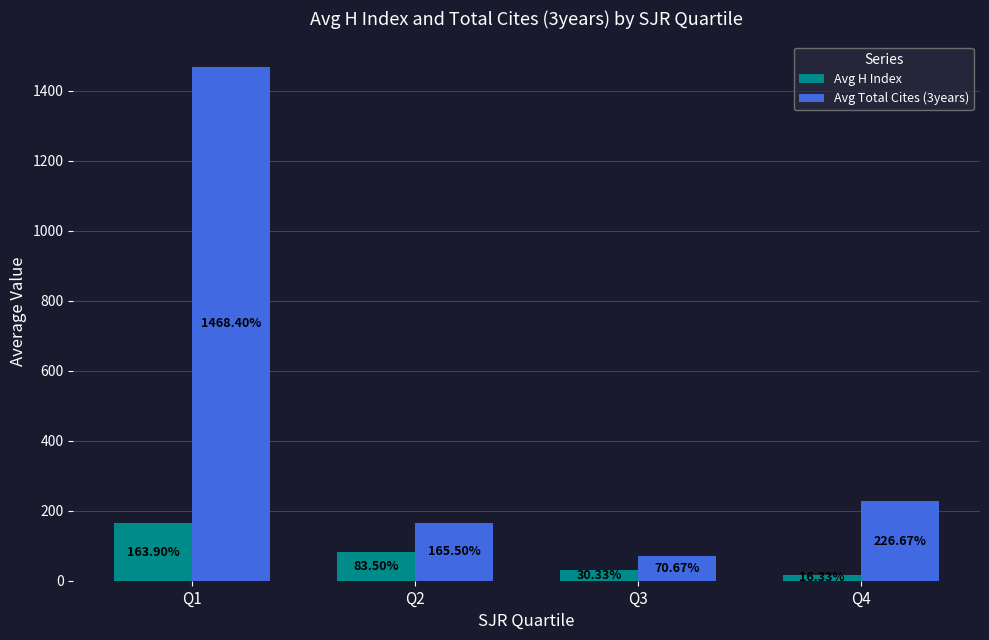

What is the spread (max minus min) of values at Q2?

82.0